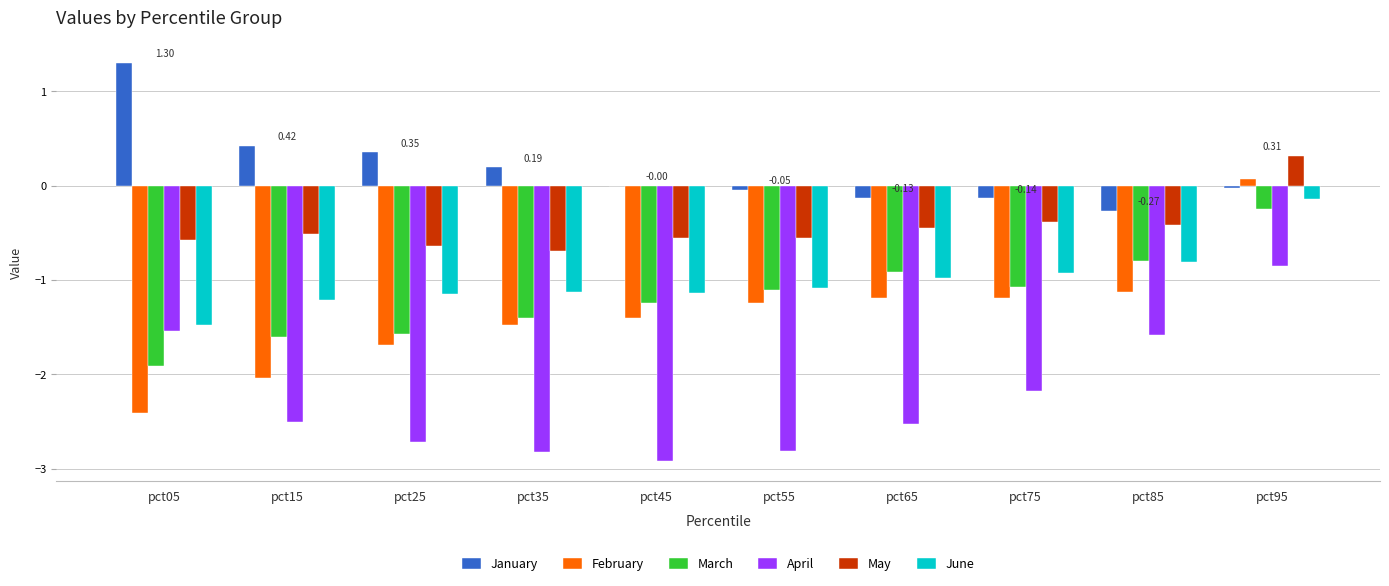

At which category is the sum across all series the highest?

pct95